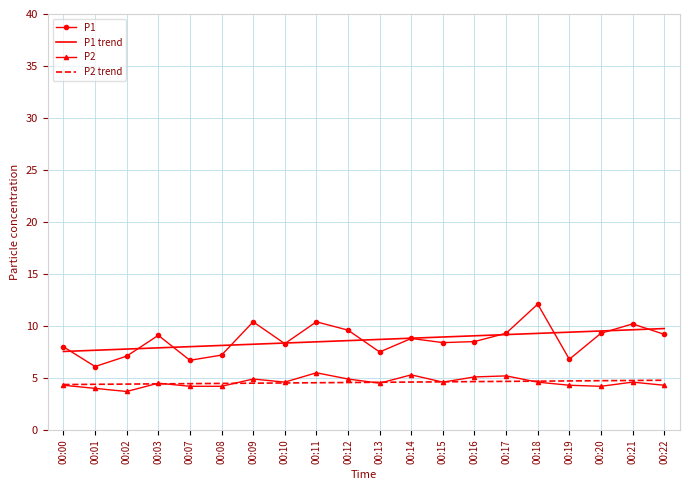

Which series ends up on top after the final intersection of P2 trend and P2?

P2 trend